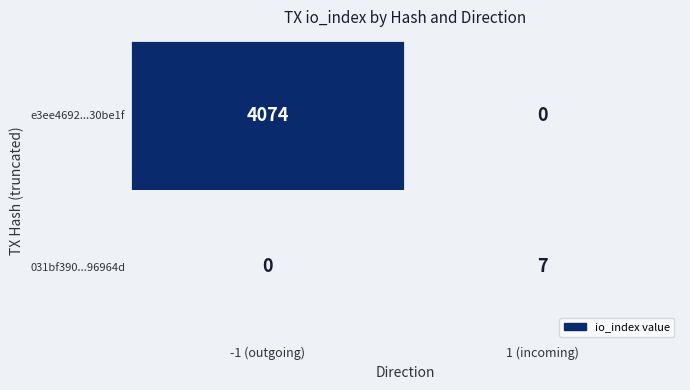

Which series has the largest total across all categories?

e3ee4692...30be1f